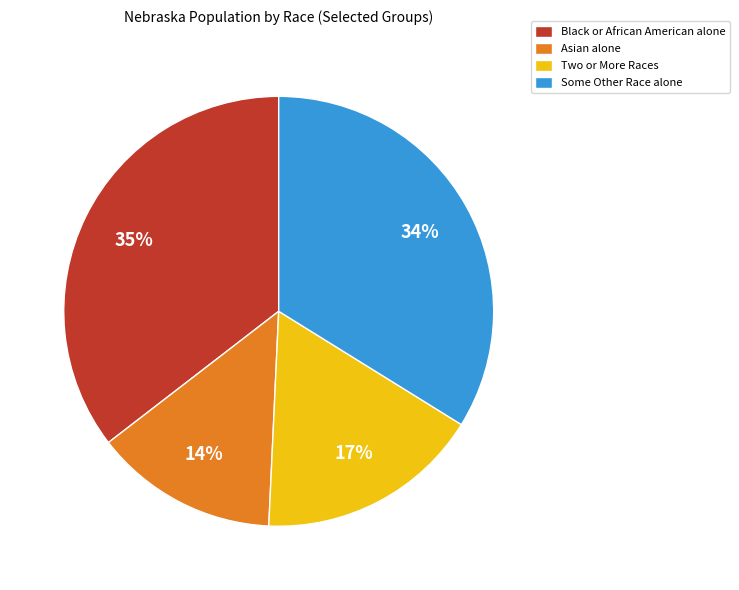

Approximately how many times larger is the value at Two or More Races compared to Black or African American alone?

0.5